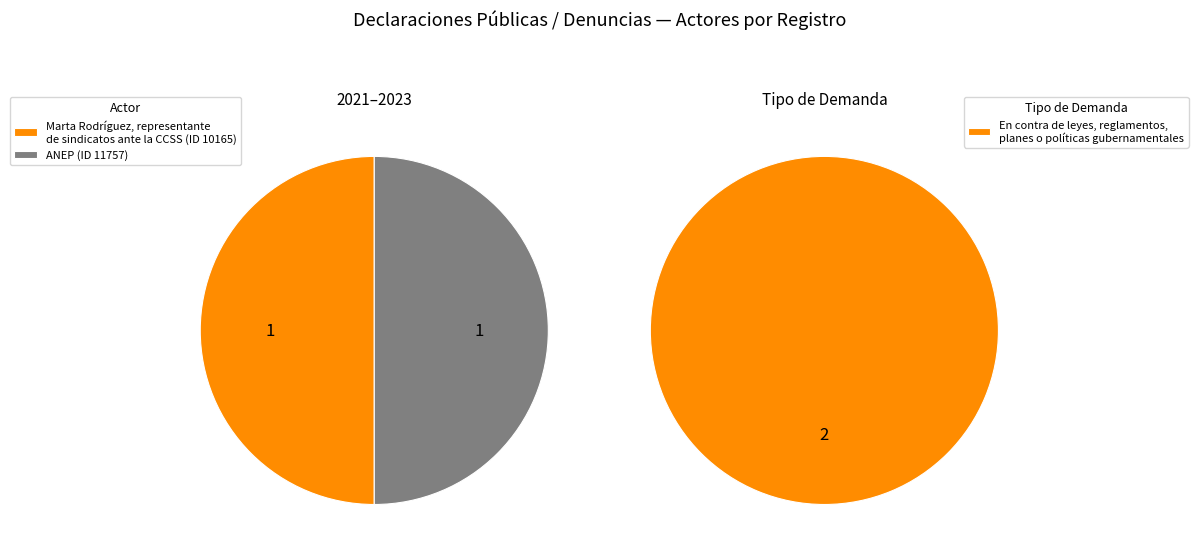

Is there a majority slice in this chart?

Yes